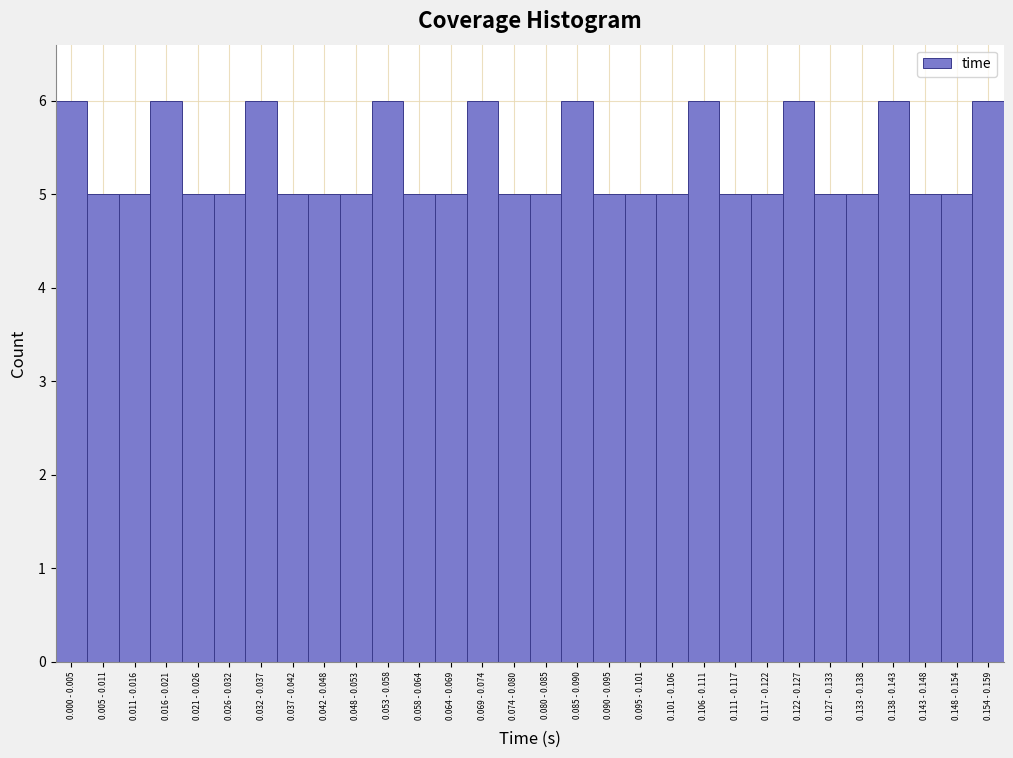

Reading left to right, what are all the values shown in this chart?

6	5	5	6	5	5	6	5	5	5	6	5	5	6	5	5	6	5	5	5	6	5	5	6	5	5	6	5	5	6